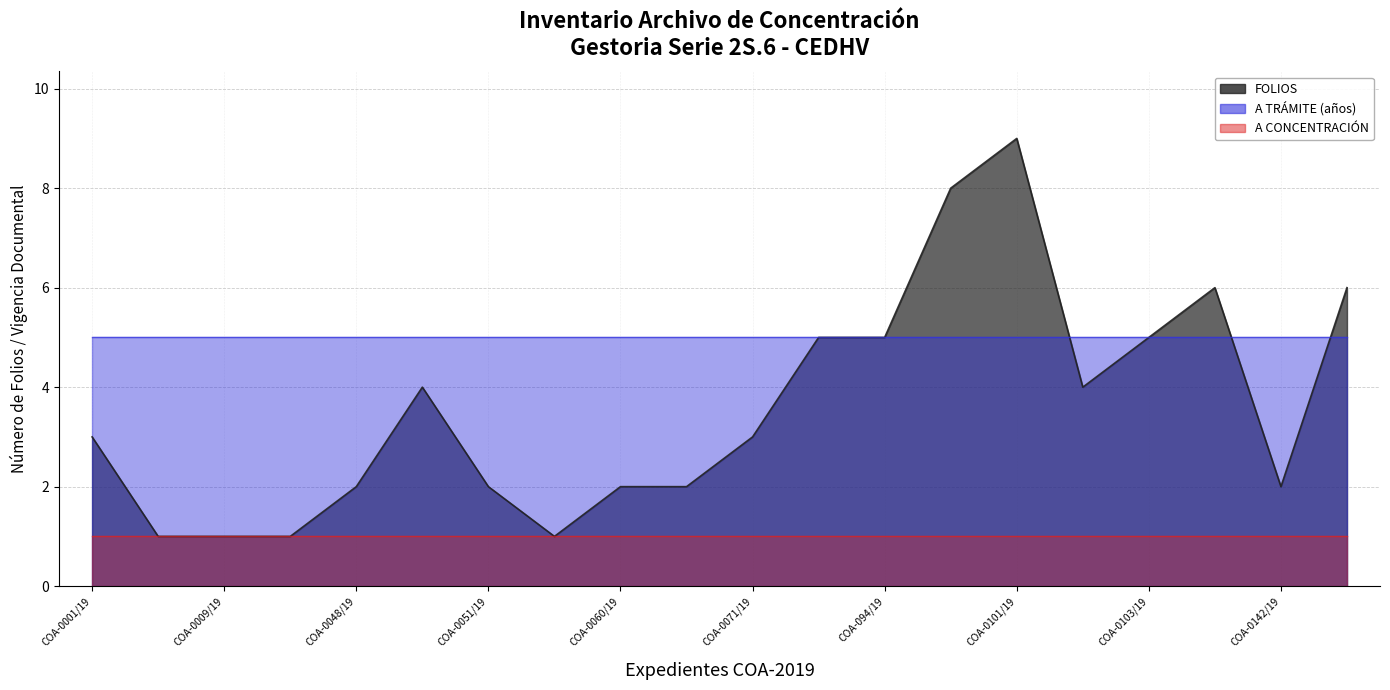

What is the label of the 14th point from the left?

COA-0097/19